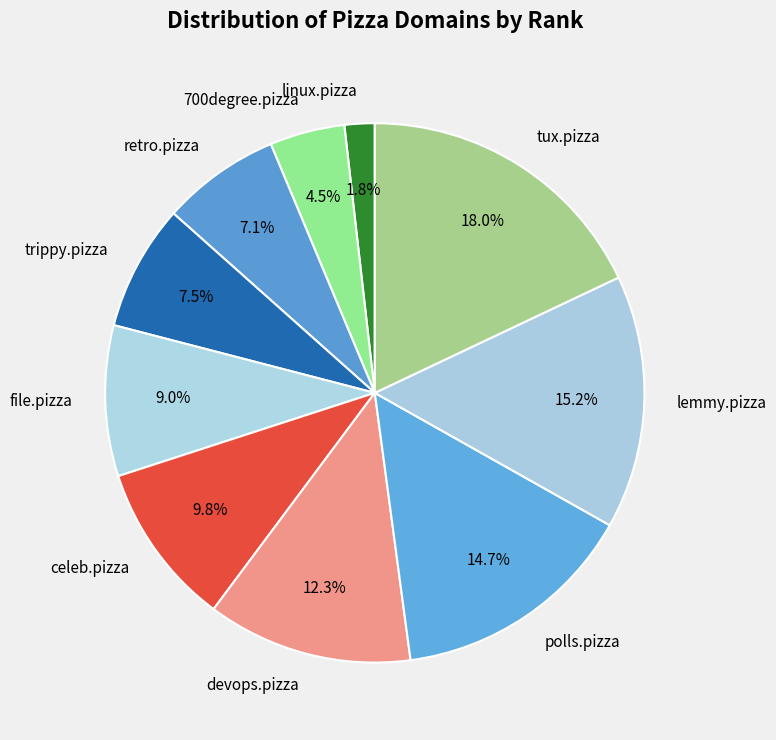

Combined, what portion of the pie is polls.pizza and retro.pizza?

21.8%